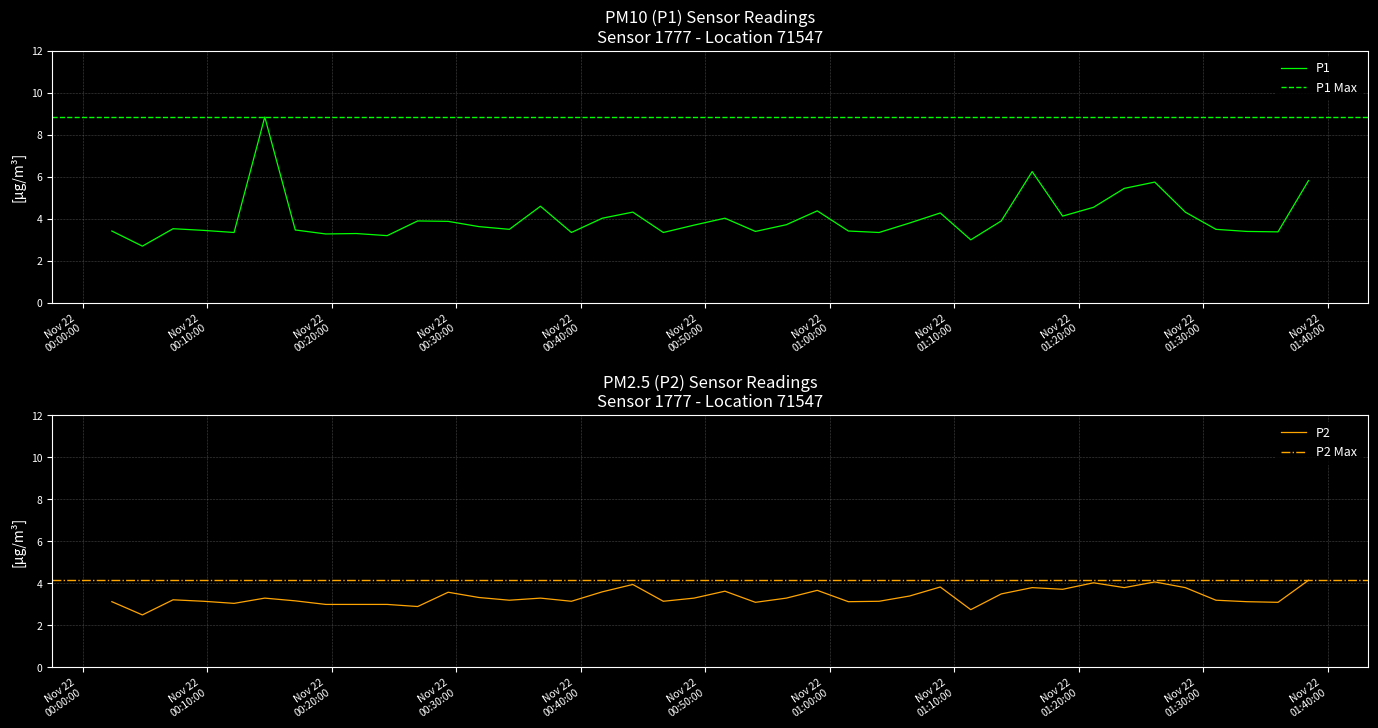

What is the minimum value for P1?

2.7